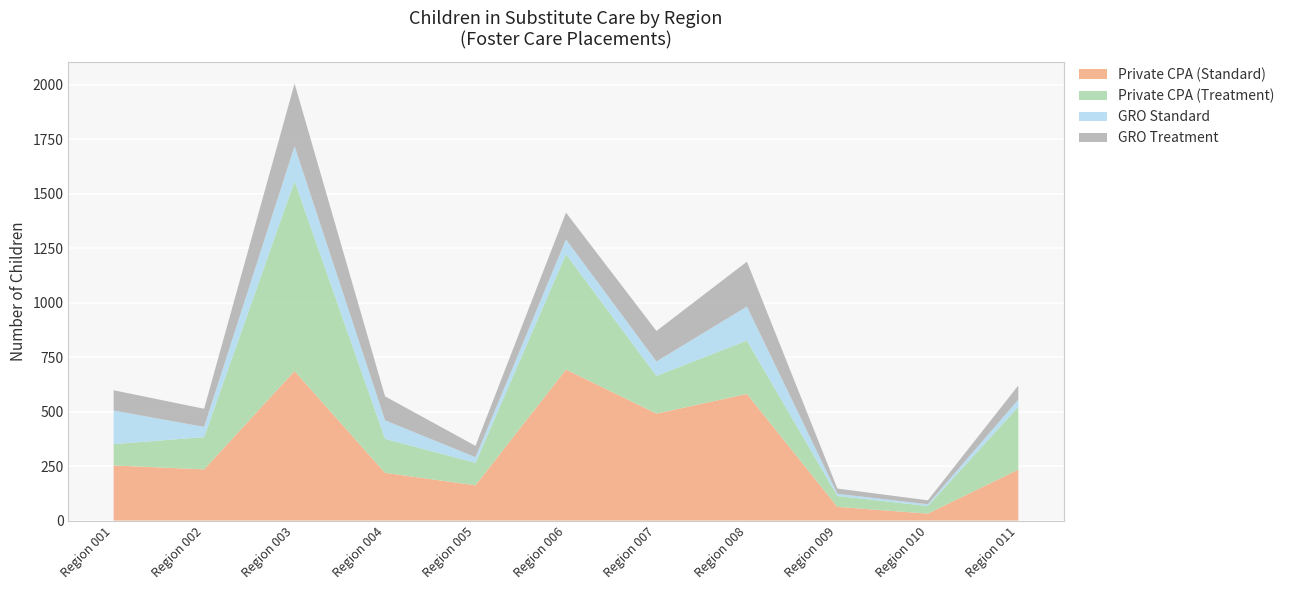

What is the maximum value for Private CPA (Standard)?

693